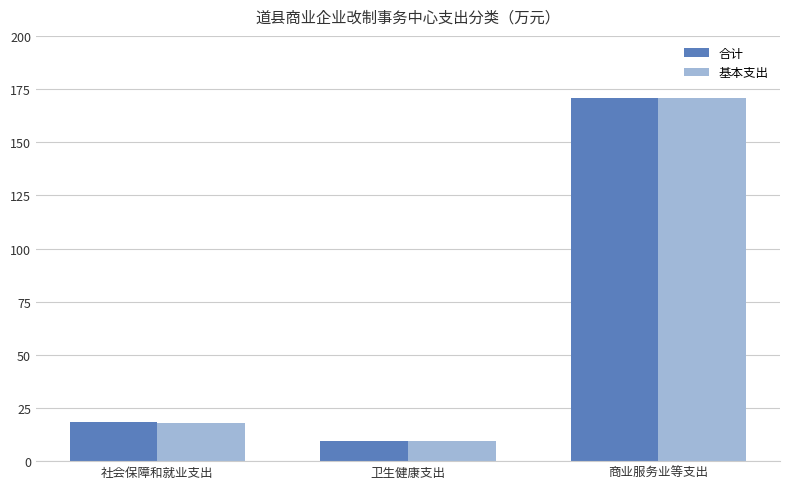

Is it true that 合计 equals 9.6 at 卫生健康支出?

True